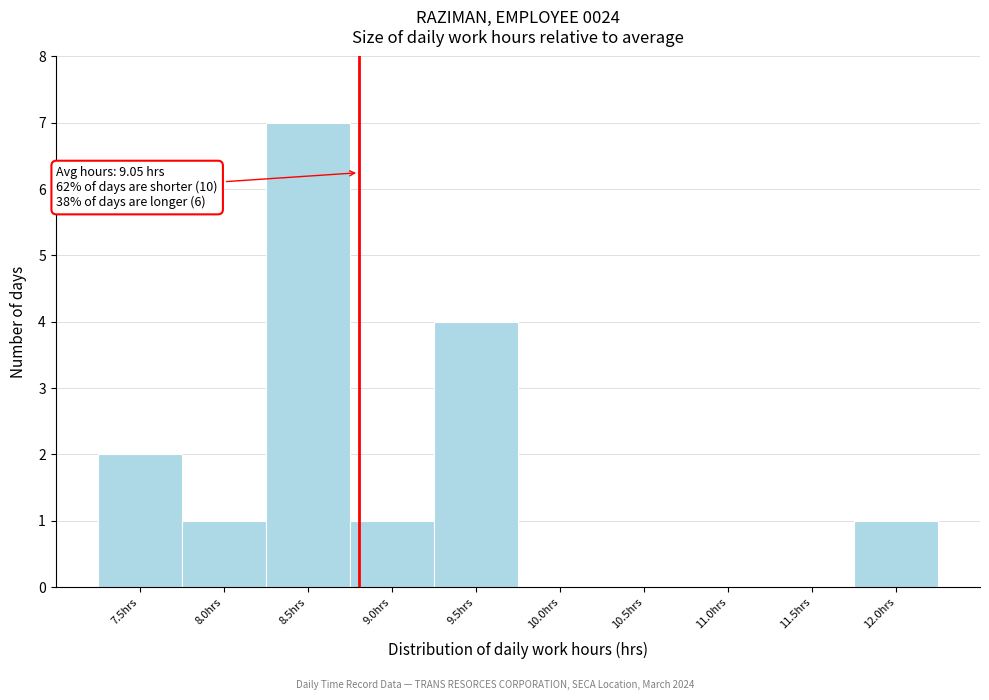

Reading left to right, transcribe all the data shown in this chart.

7.5hrs=2	8.0hrs=1	8.5hrs=7	9.0hrs=1	9.5hrs=4	10.0hrs=0	10.5hrs=0	11.0hrs=0	11.5hrs=0	12.0hrs=1